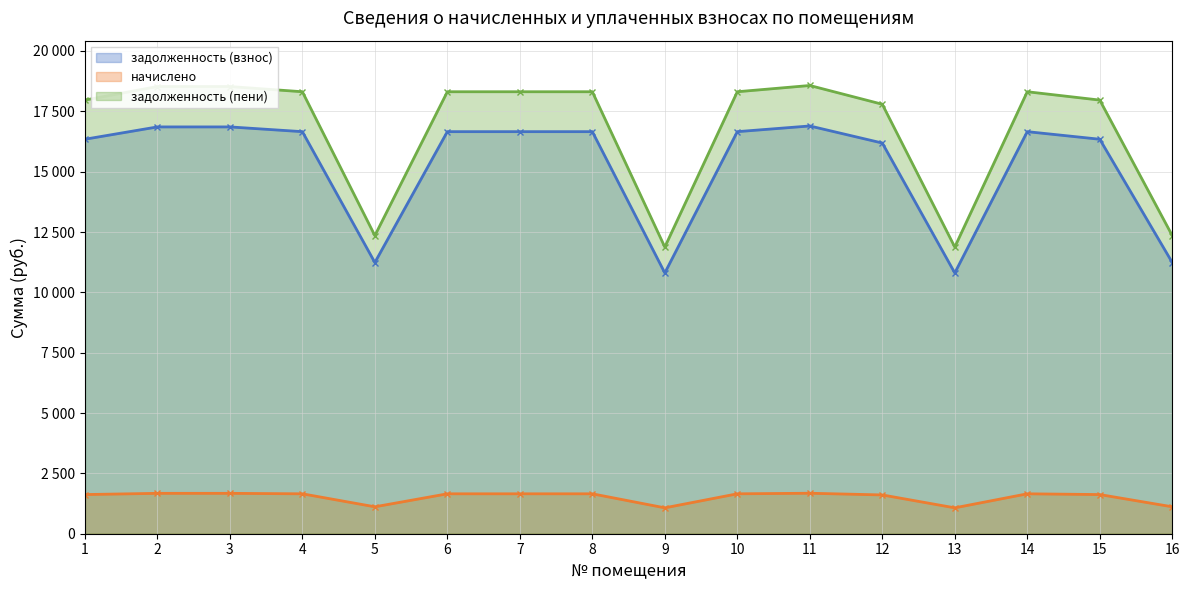

At which category is the sum across all series the highest?

11